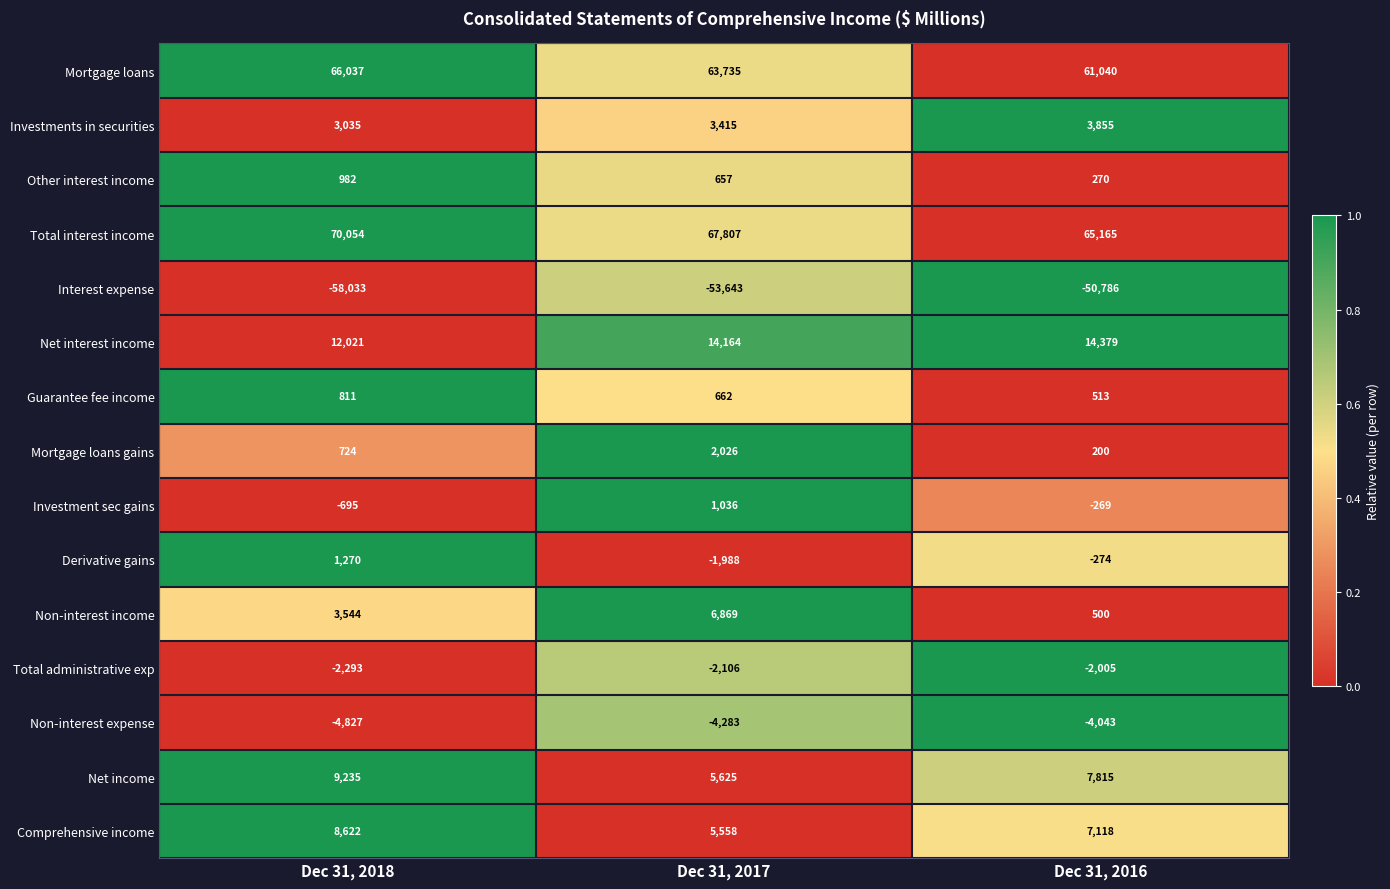

At how many categories does at least one series exceed 3201?

3